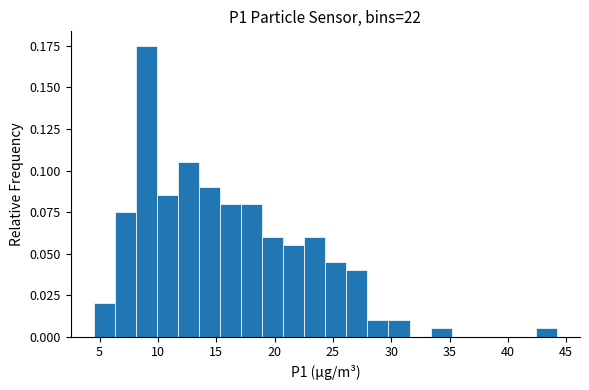

Around what value on the x-axis is the tallest bar? Give the approximate position of its centre, as read against the axis.

9.0